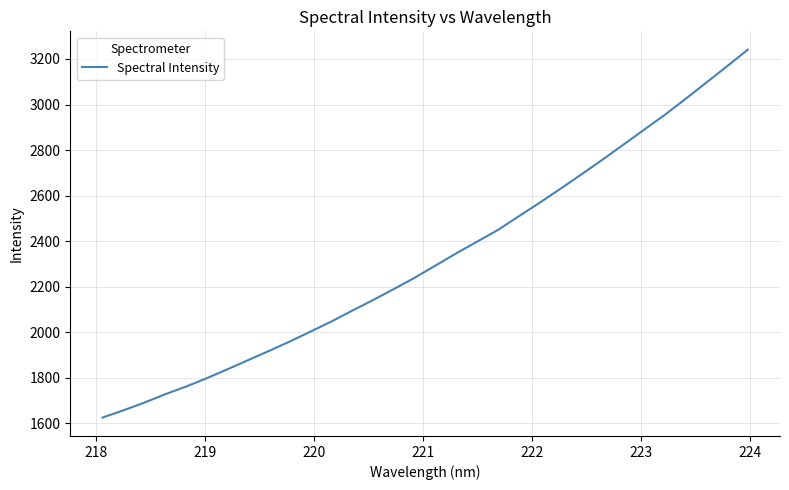

What is the smallest value displayed?

1625.6